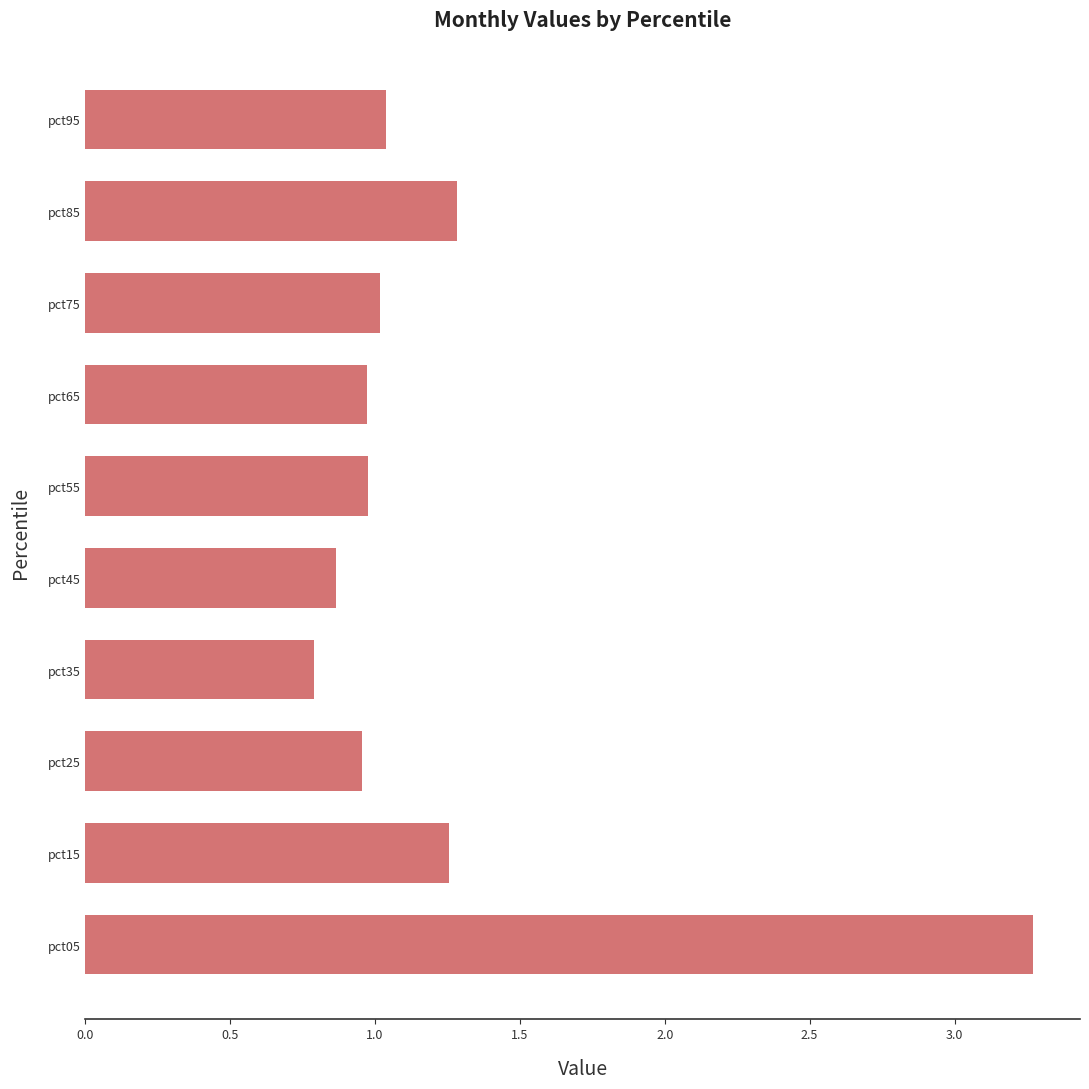

What is the greatest value displayed?

3.3